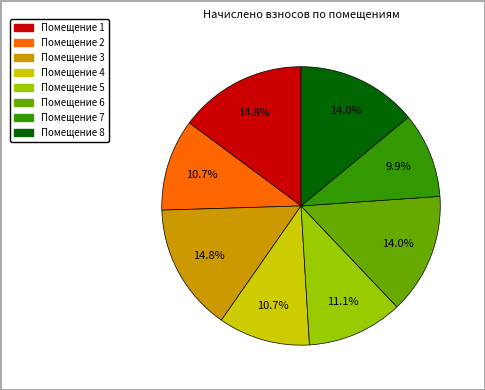

What is the smallest slice in the pie chart?

Помещение 7